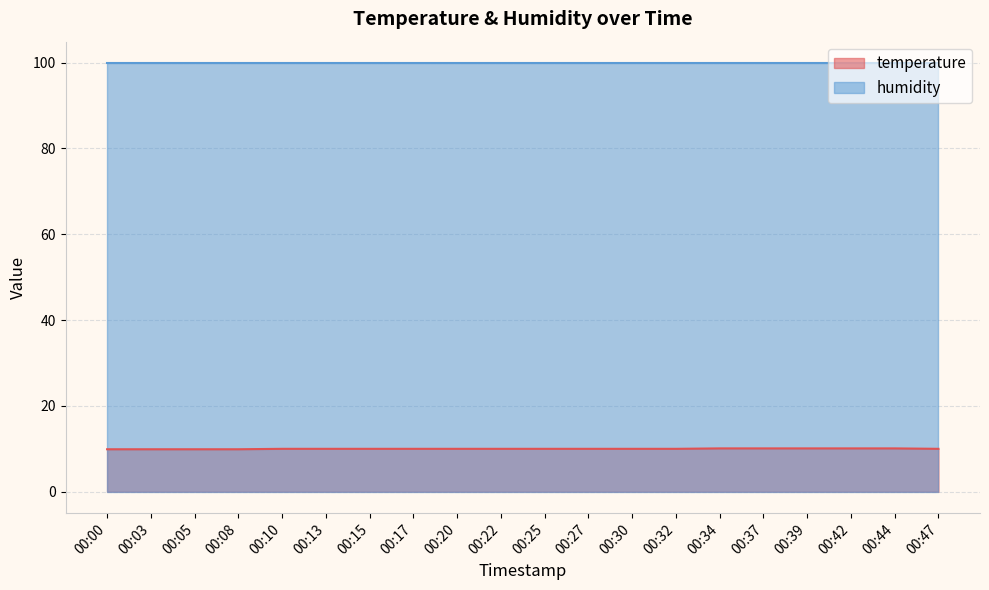

Which category has the lowest value across all series?

00:00